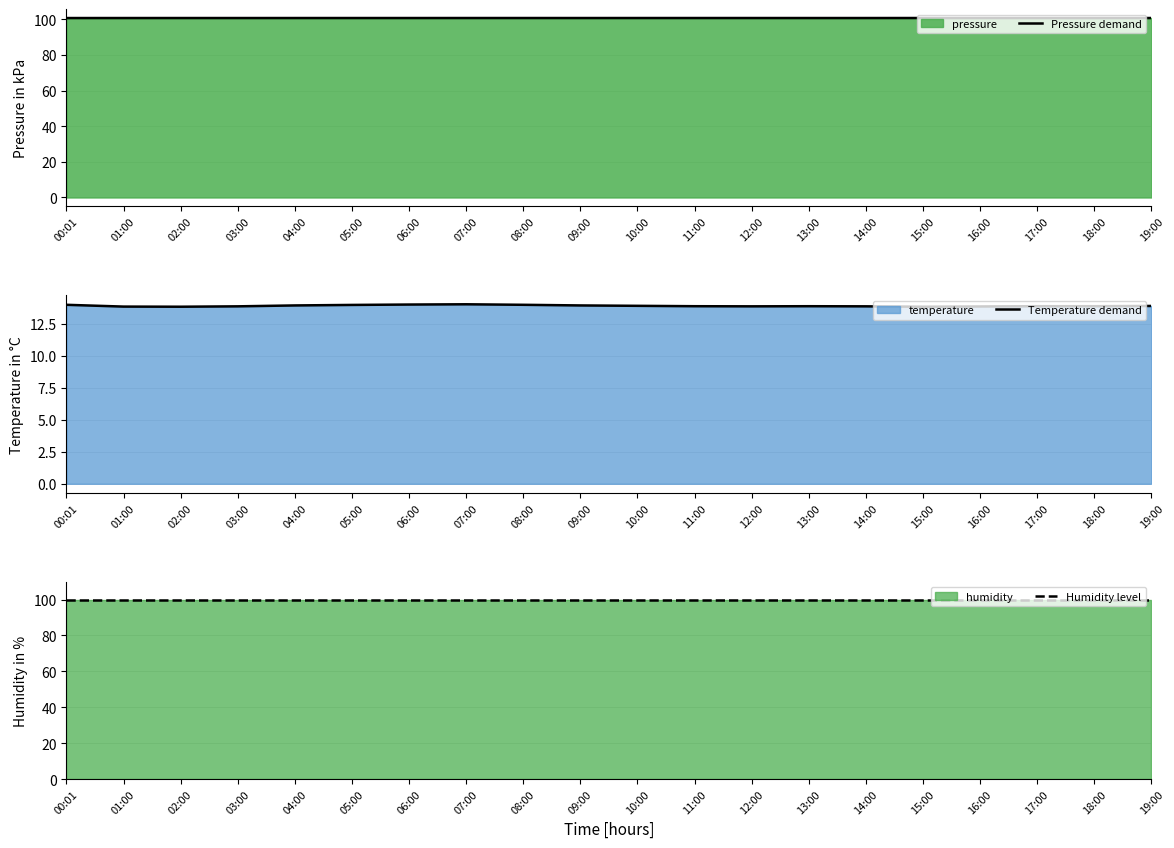

Where is the first local maximum for Temperature demand?

07:00